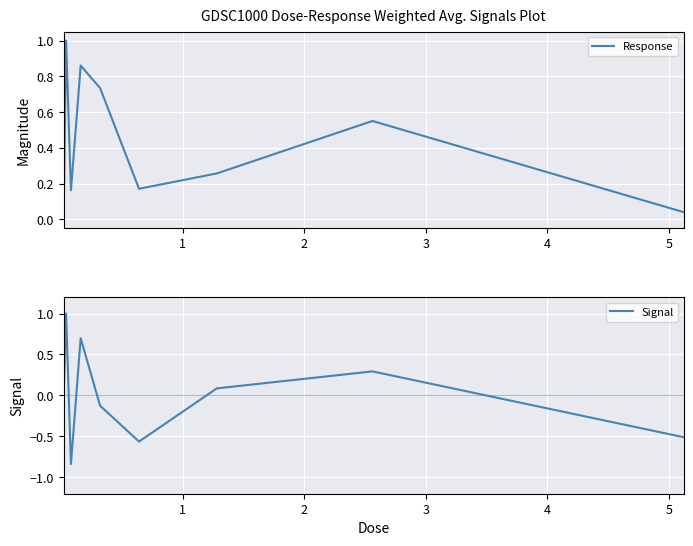

How many lines are shown in the chart?

2